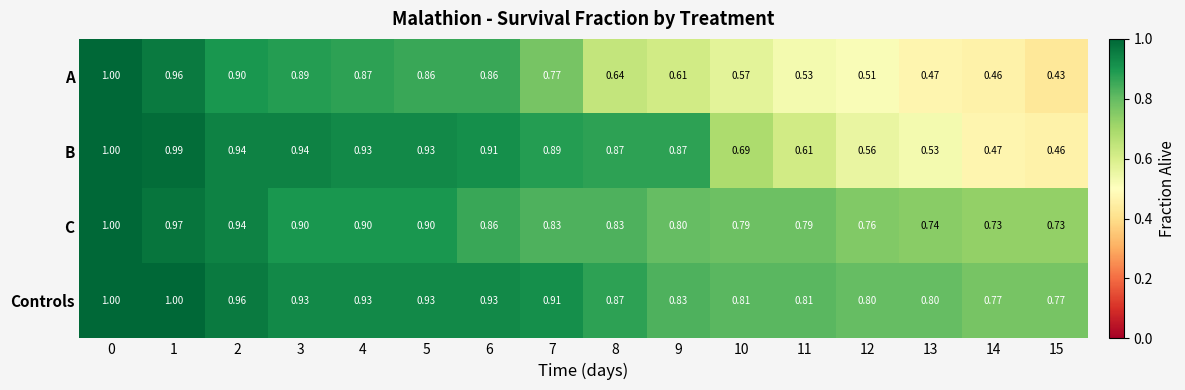

How many series are shown in this chart?

4